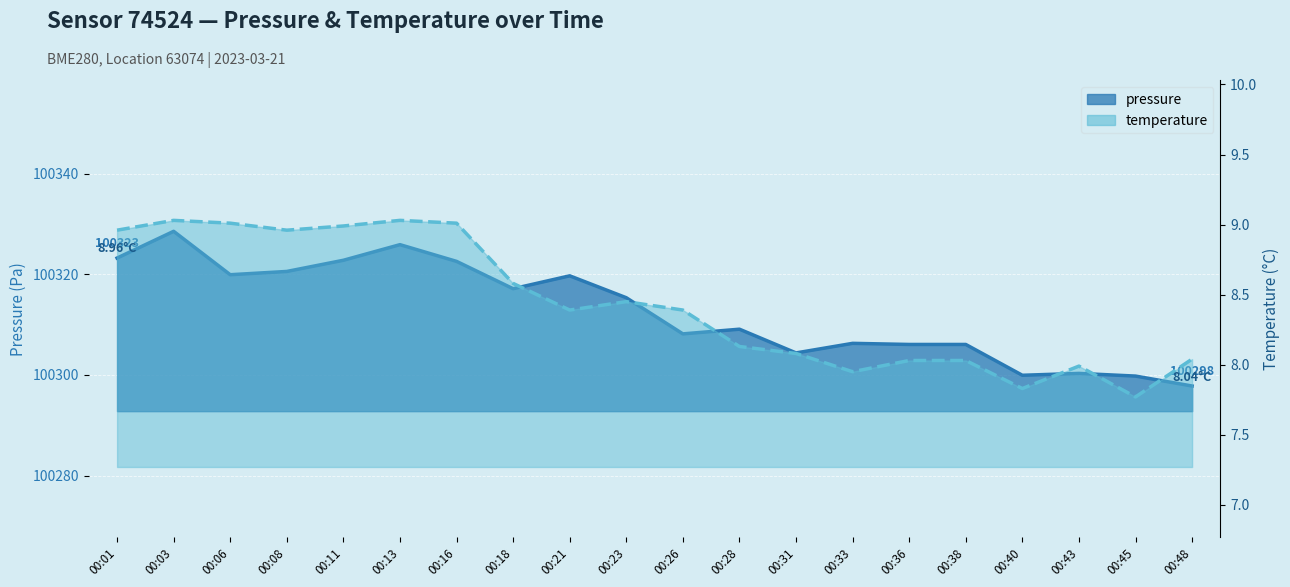

What is the greatest value displayed?

100328.5